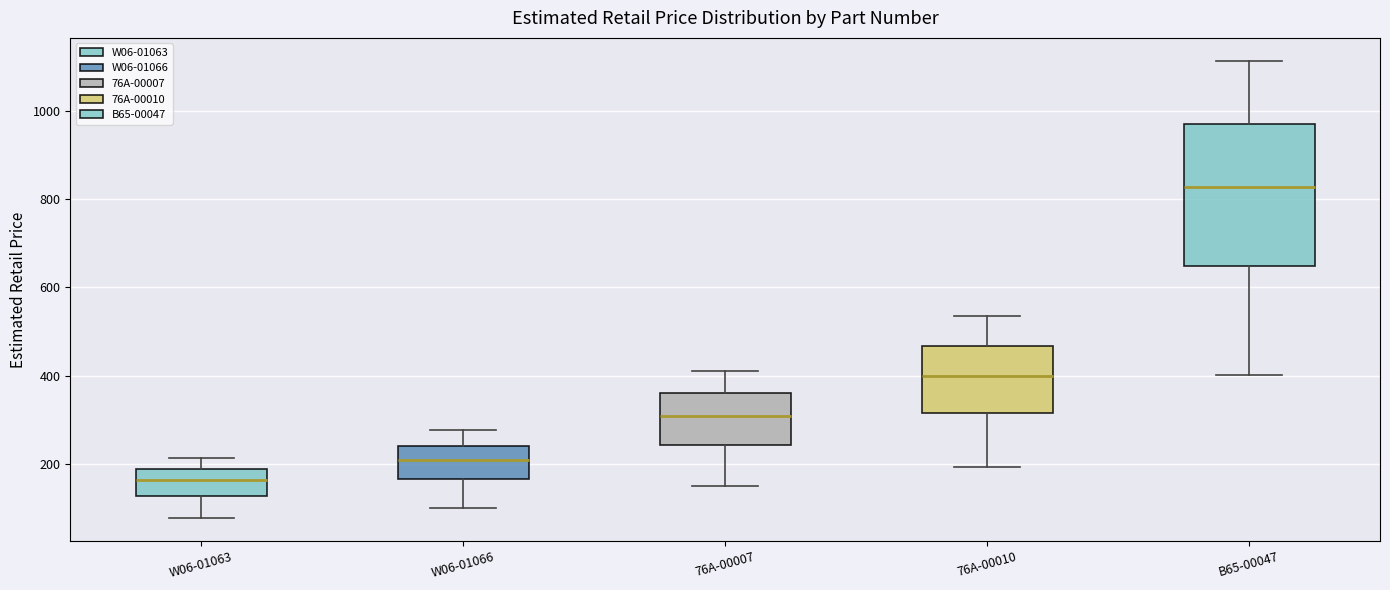

Which box's median line is the highest?

B65-00047